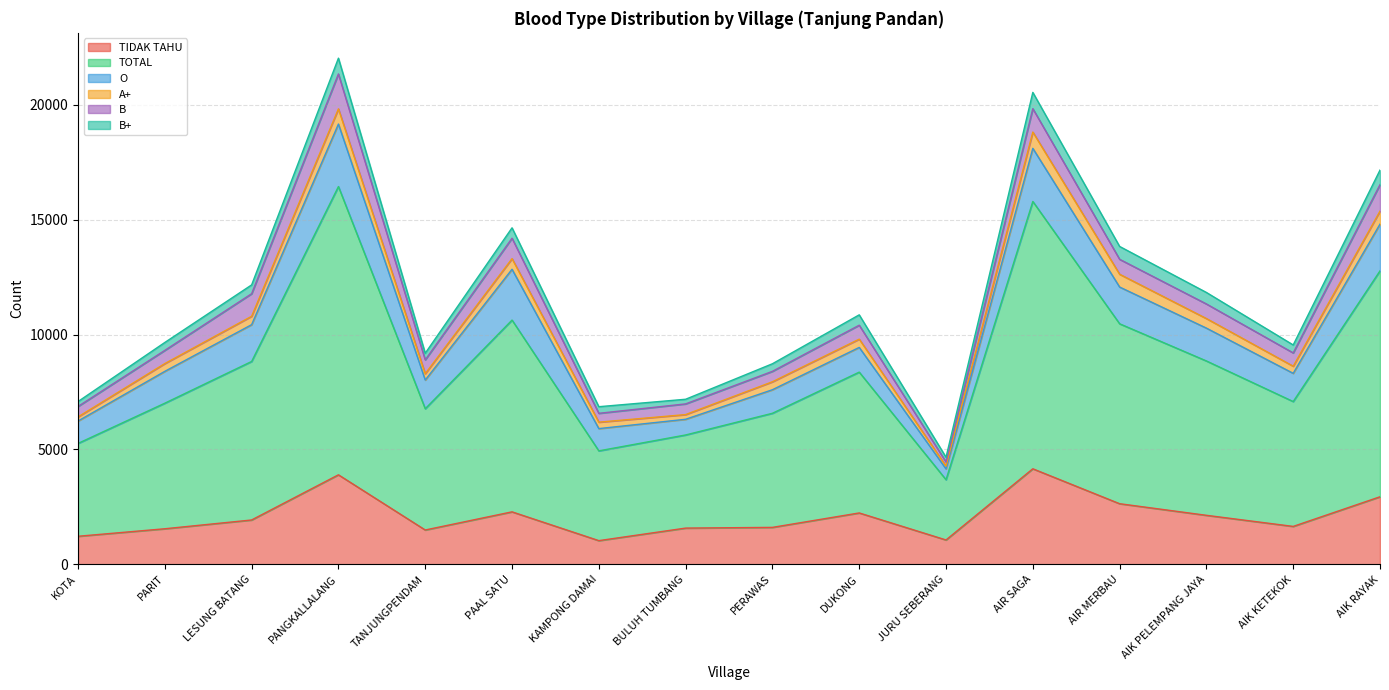

What is the maximum value shown in the chart?

12545